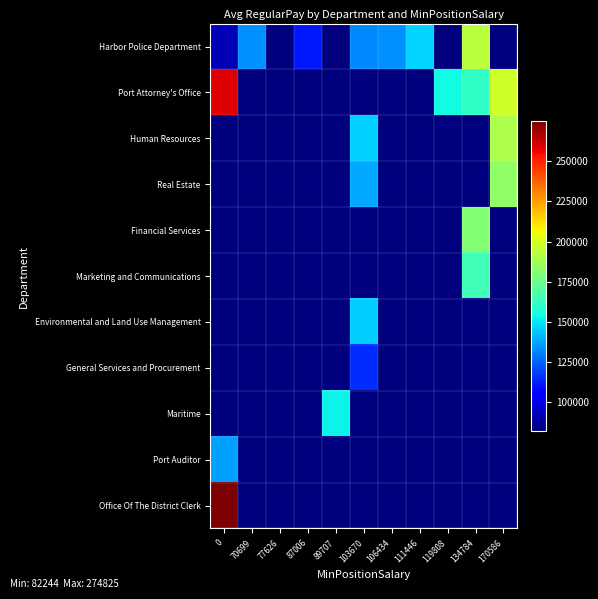

What is the maximum value shown in the chart?

274825